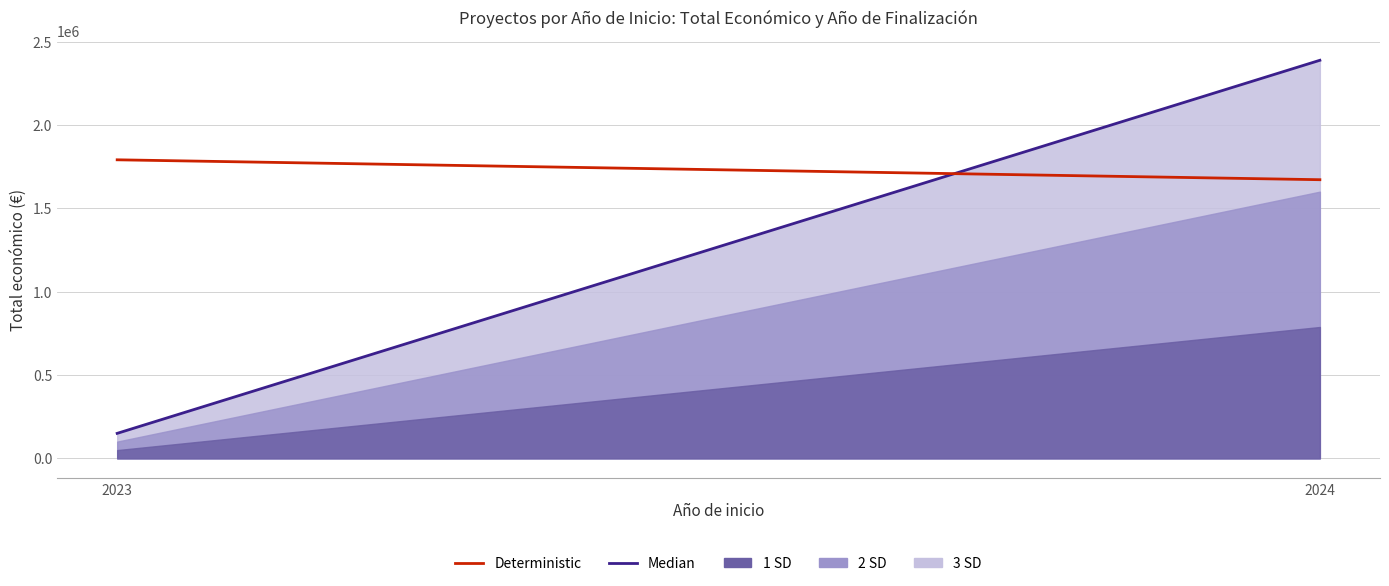

Between 2023 and 2024, which series saw the biggest shift?

Median